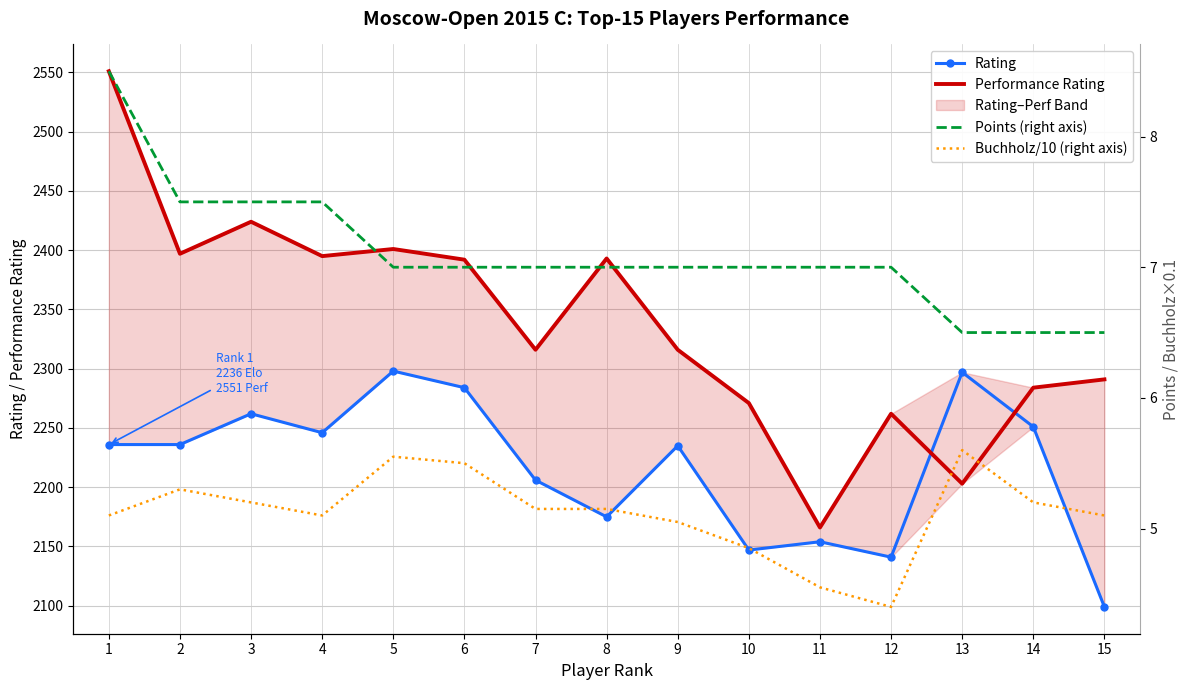

Where is Buchholz/10 (right axis) nearest to the value 5?

9